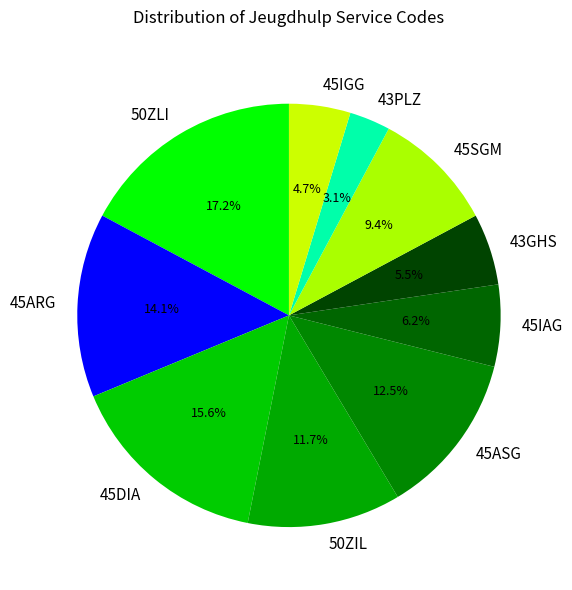

Which slice is the largest?

50ZLI